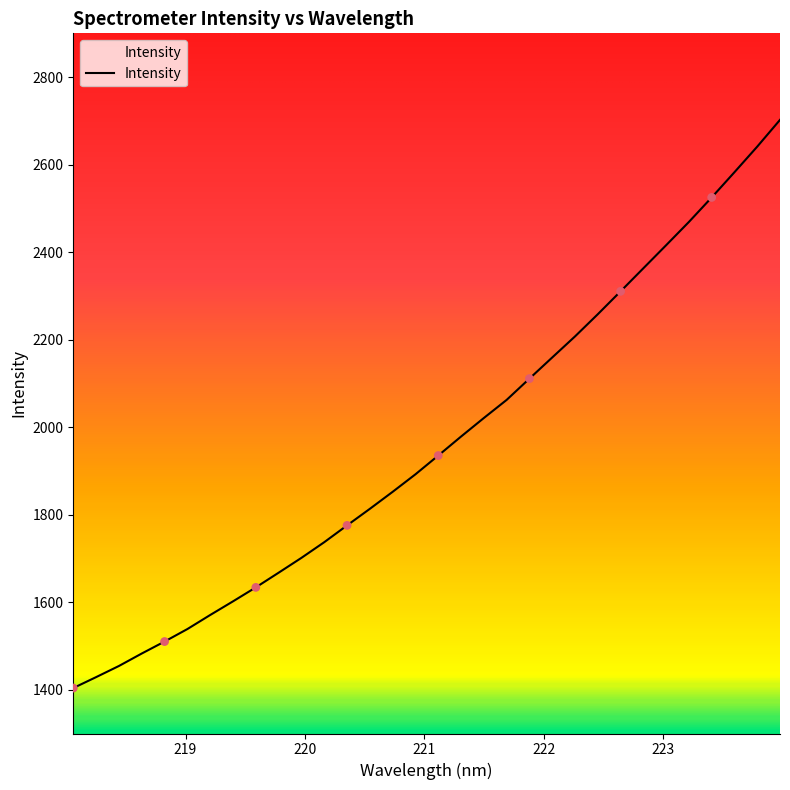

What is the difference between the maximum and minimum values?

1298.4